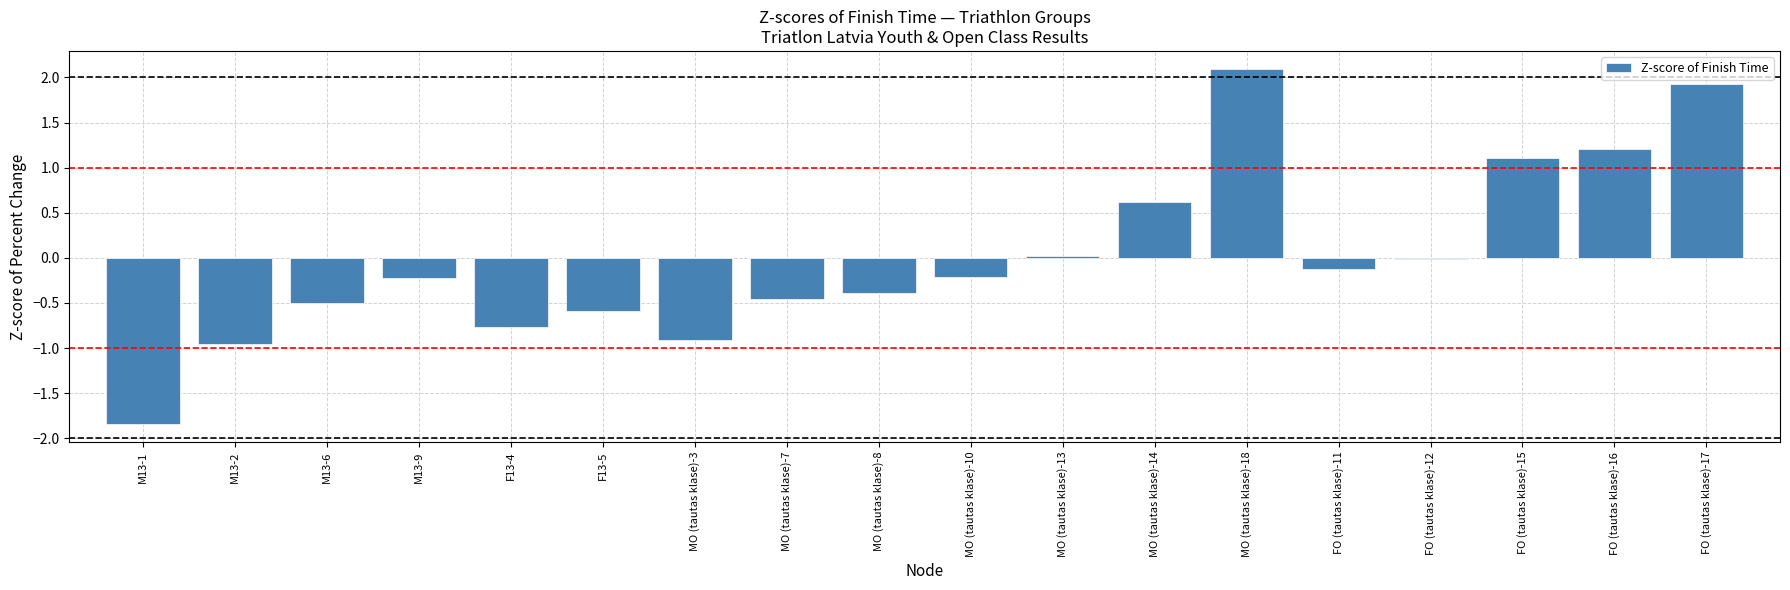

Which has a higher value, MO (tautas klase)-14 or M13-9?

MO (tautas klase)-14